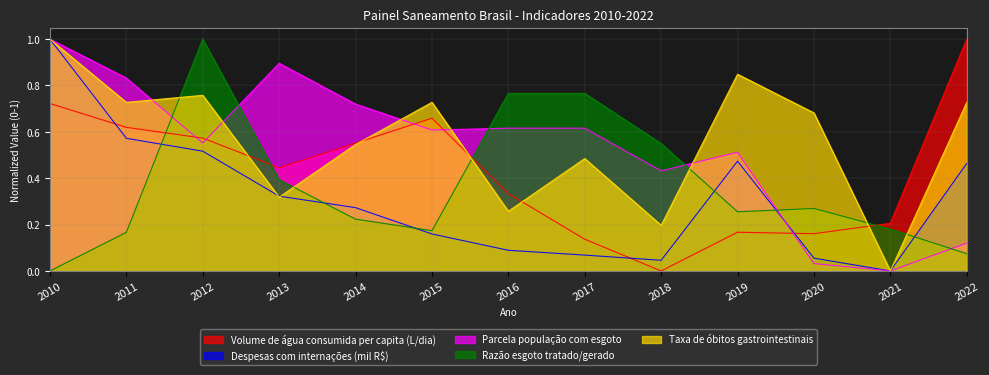

How many lines are shown in the chart?

5